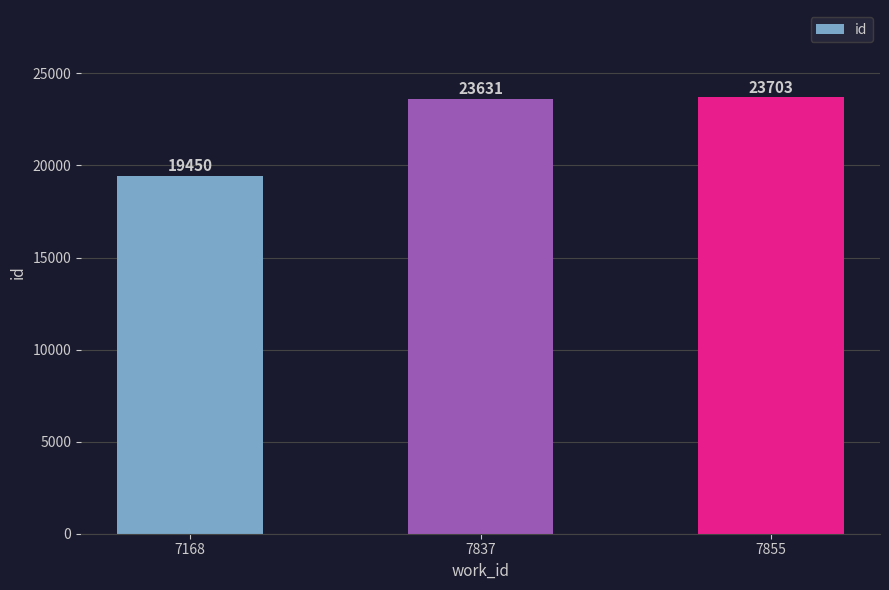

Reading left to right, what are all the values shown in this chart?

19450	23631	23703